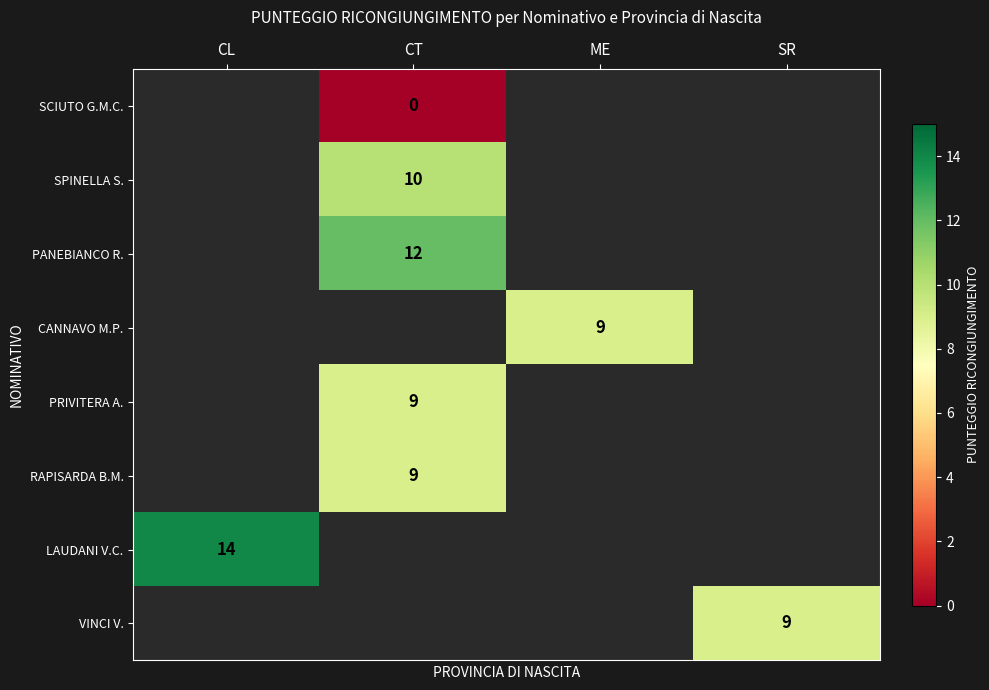

The value of VINCI V. at SR is 9. True or false?

True